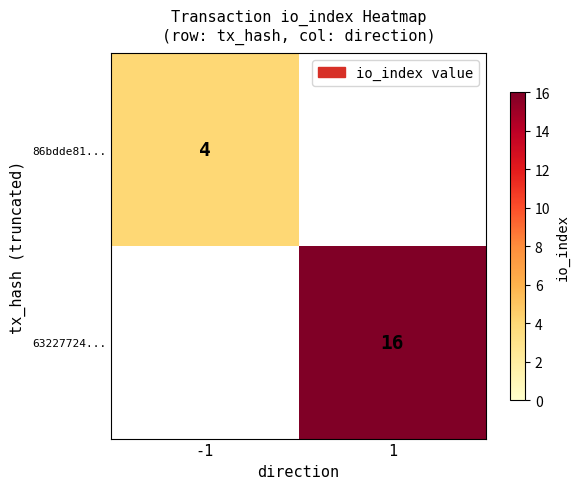

Is the value of 86bdde81... at -1 greater than the value of 63227724... at 1?

No